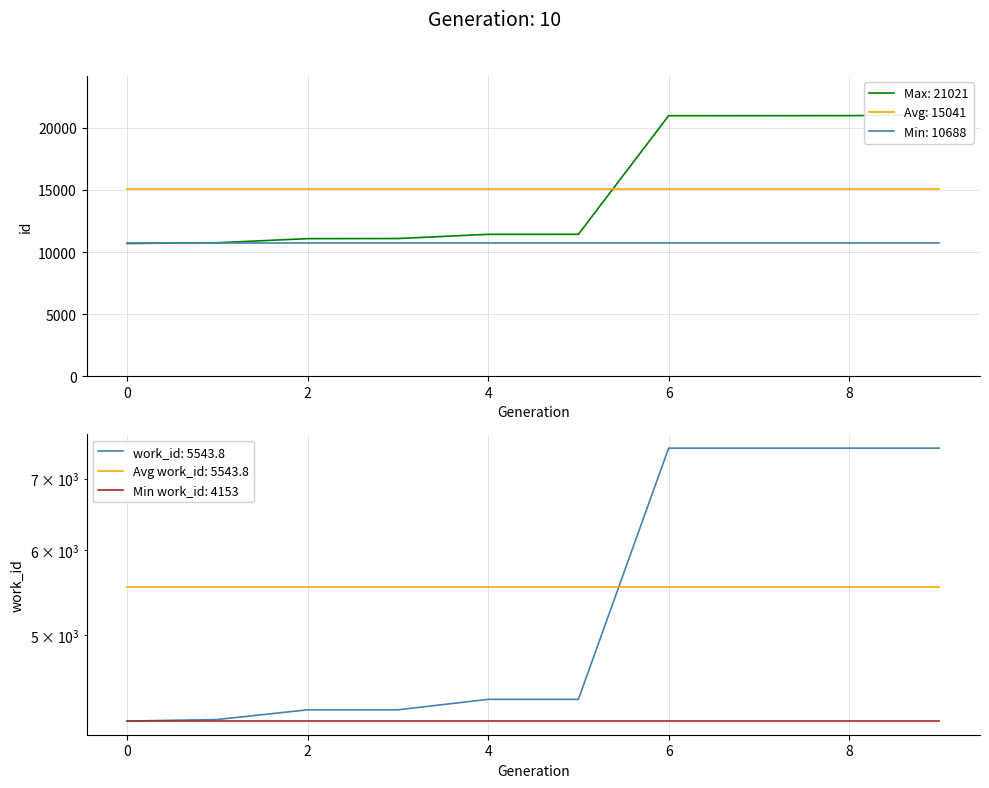

What is the highest value of the Min: 10688 series?

10688.0